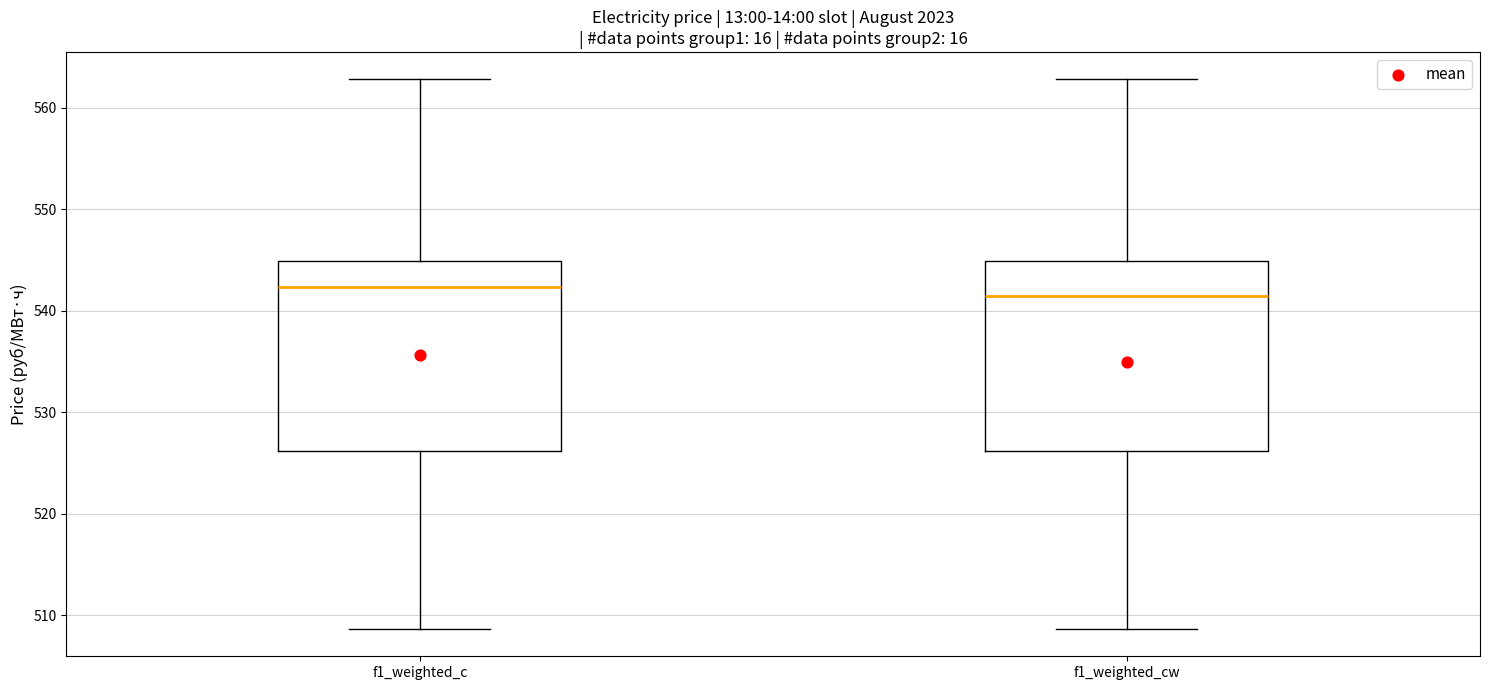

Reading left to right, transcribe this box plot: for each box, give where its median line is, the range the box spans, and where its two whiskers end, as read against the y-axis. The values are not printed on the chart, so give them approximately, as read against the axis.

f1_weighted_c: median 542, box 526 to 545, whiskers 509 to 563
f1_weighted_cw: median 541, box 526 to 545, whiskers 509 to 563